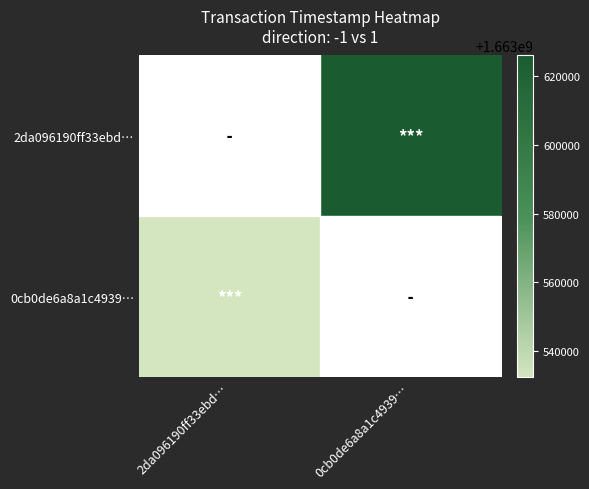

Is it true that 2da096190ff33ebd… equals 2779704868.4 at 0cb0de6a8a1c4939…?

False